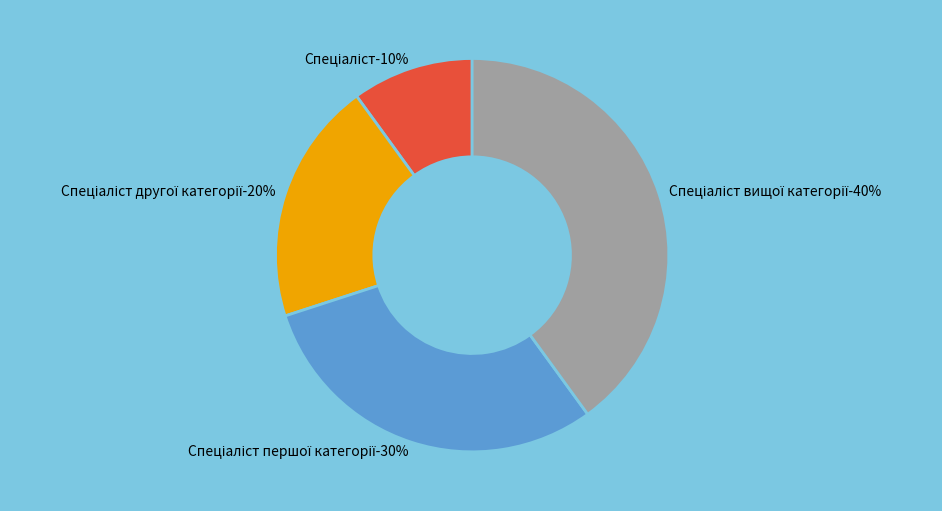

What percentage is the Спеціаліст вищої категорії slice, to the nearest percent?

40%